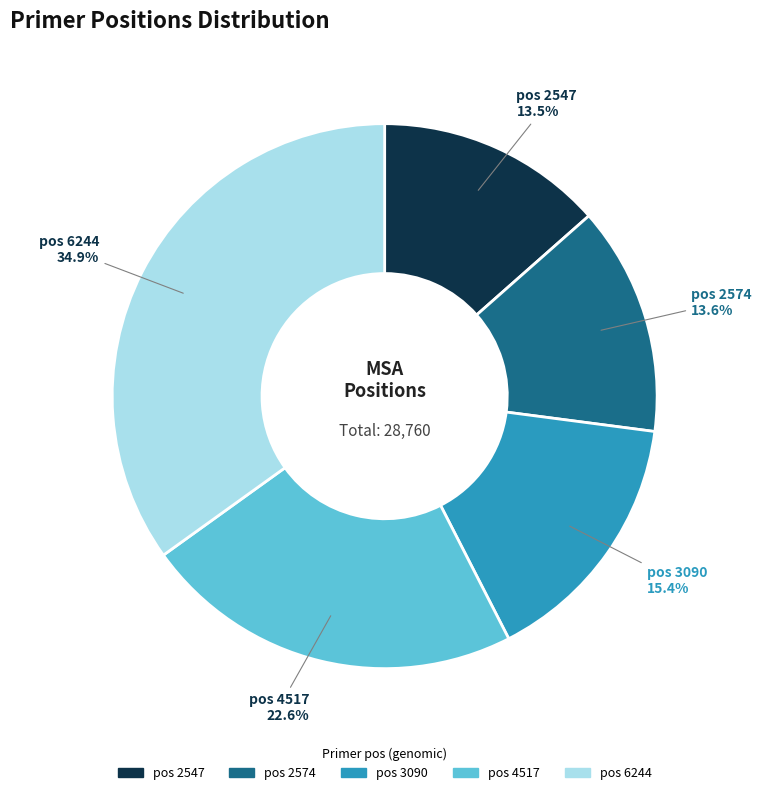

Is there any slice that represents more than half of the pie?

No